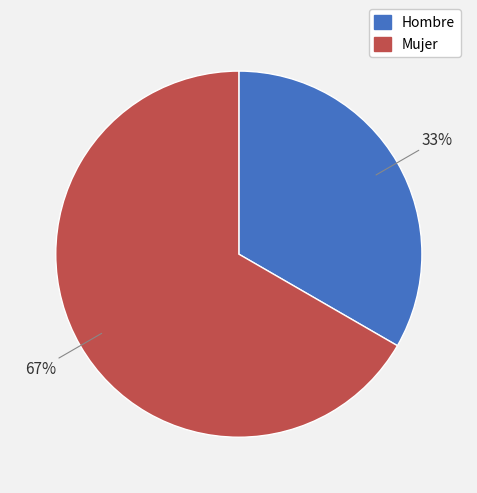

To the nearest percent, what is the average slice percentage?

50%